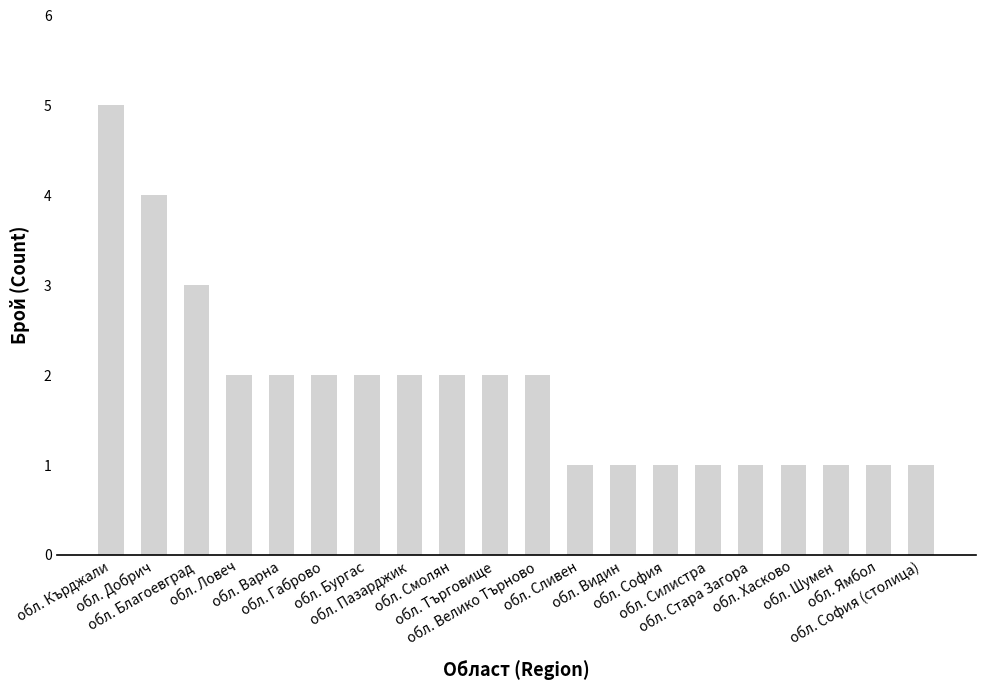

Which has a higher value, обл. Пазарджик or обл. Силистра?

обл. Пазарджик